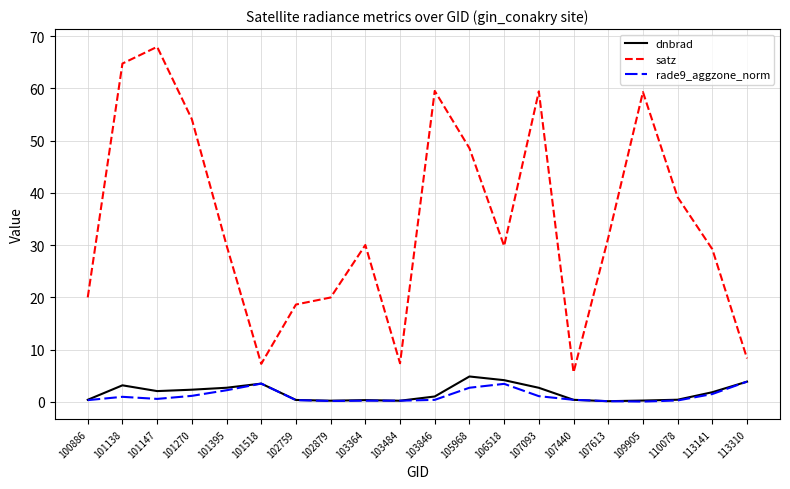

List the series in order of their peak value, highest first.

satz, dnbrad, rade9_aggzone_norm